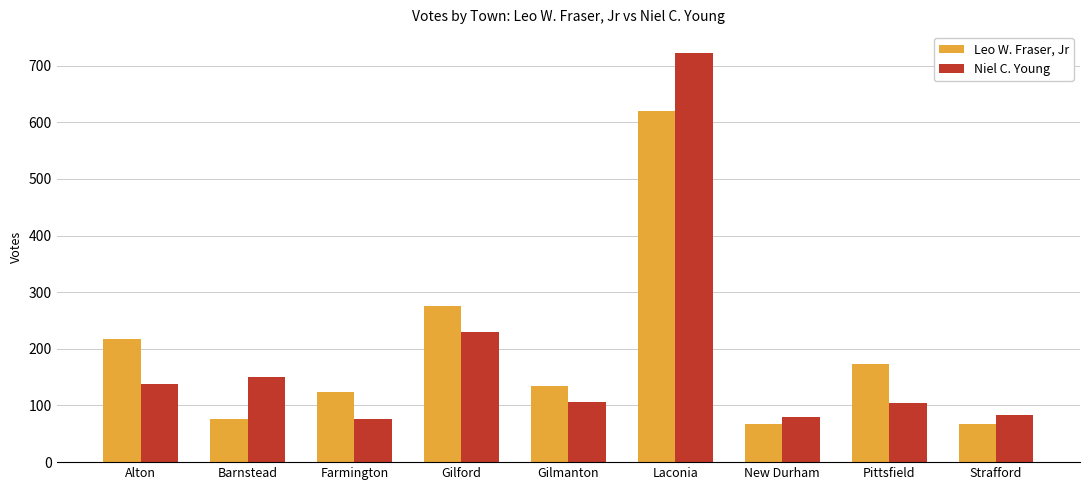

Where does the Niel C. Young series first go above 107?

Alton